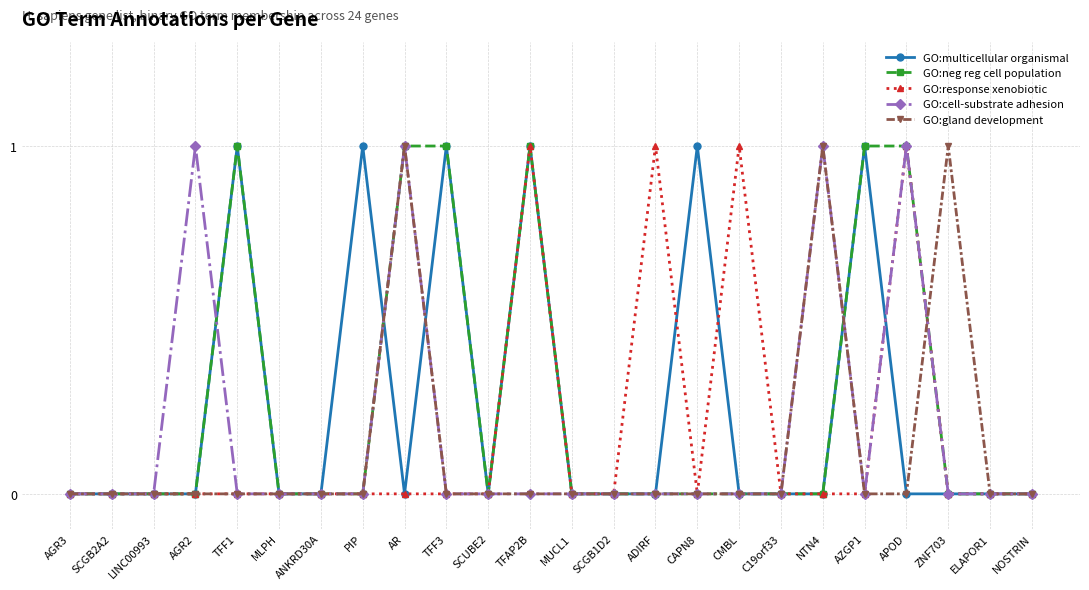

True or false: GO:cell-substrate adhesion has more than 1 interior local peaks.

True